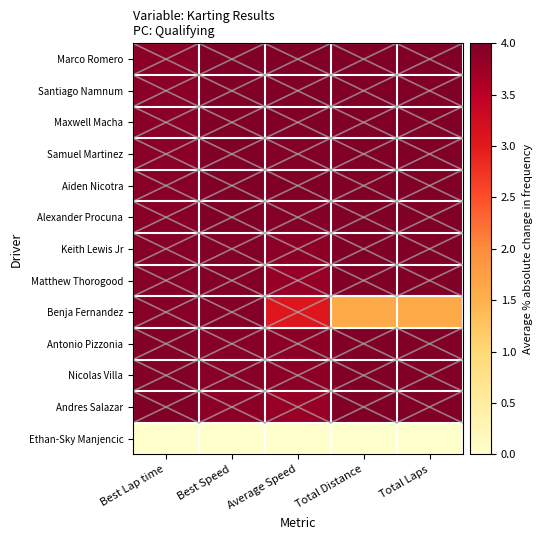

At which category is the sum across all series the highest?

Best Speed